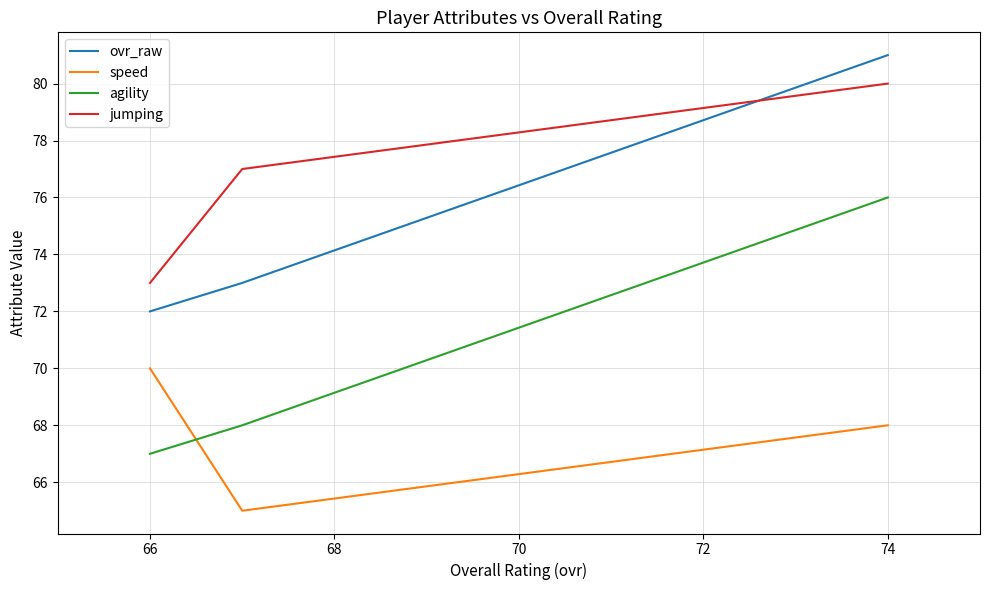

Count the ovr_raw values in the range 72 to 81.

3